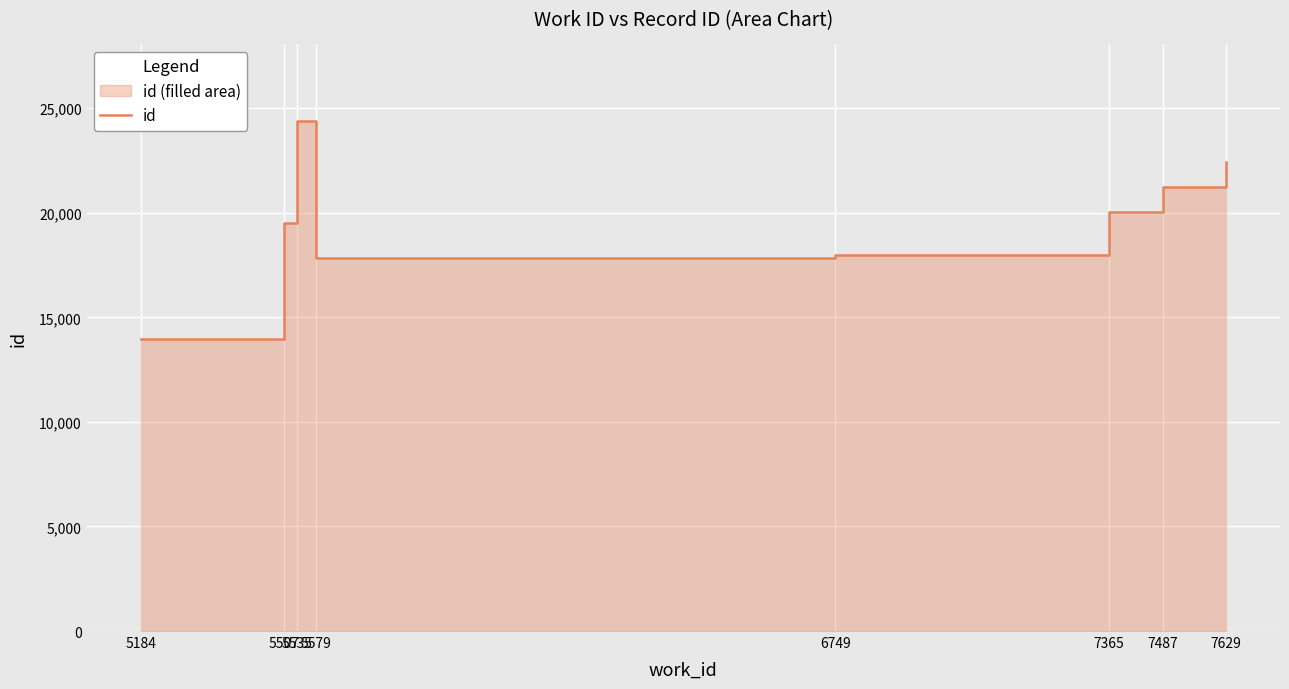

At which category does the chart reach its peak across all series?

5535